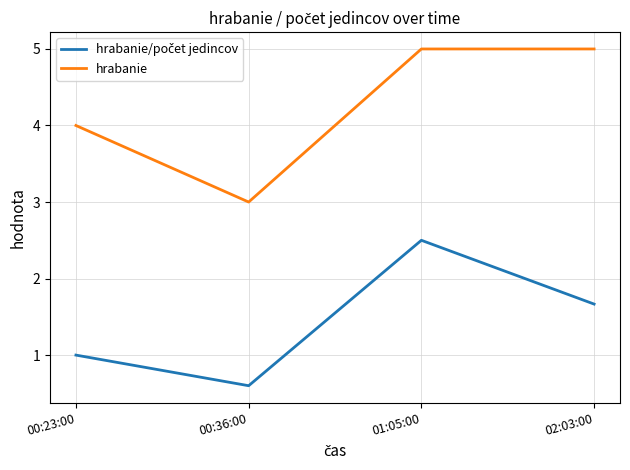

At which category is the sum across all series the highest?

01:05:00